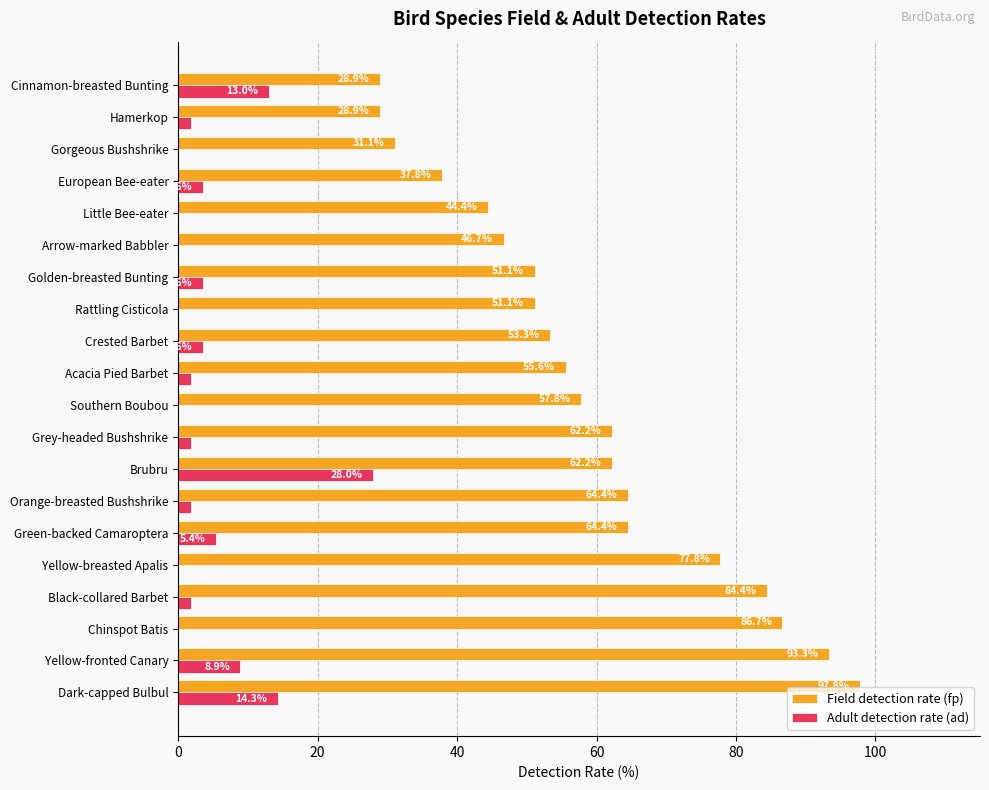

What is the total value across all series at Dark-capped Bulbul?

112.1